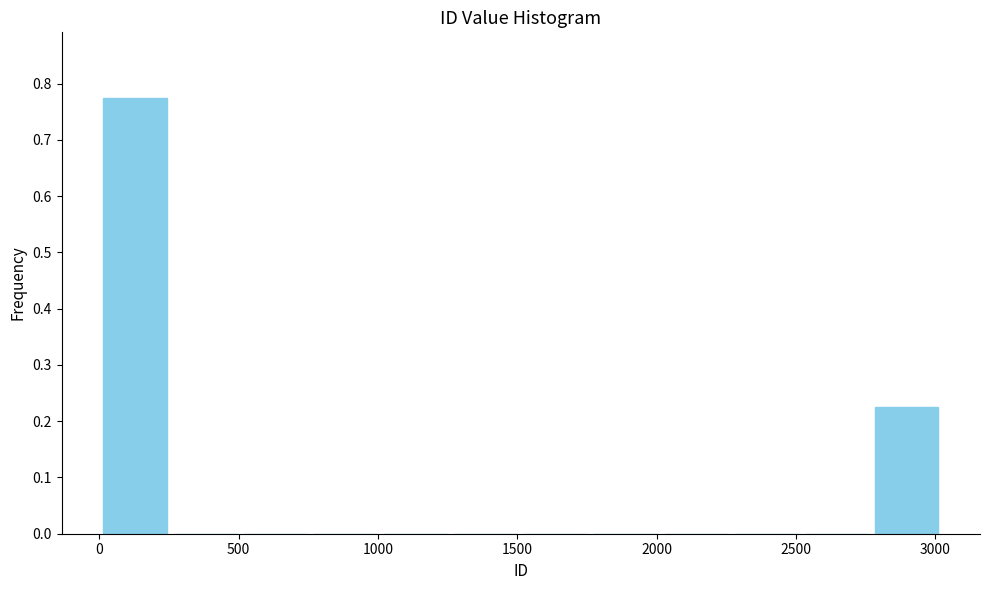

Reading left to right, transcribe this chart: for each bar, give the range it covers on the x-axis and its height. Neither the bar edges nor the heights are printed on the chart, so give them approximately, as read against the axes.

0 to 250: 0.78
250 to 500: 0
500 to 750: 0
750 to 1000: 0
1000 to 1250: 0
1250 to 1500: 0
1500 to 1750: 0
1750 to 2000: 0
2000 to 2250: 0
2250 to 2500: 0
2500 to 2750: 0
2750 to 3000: 0.23